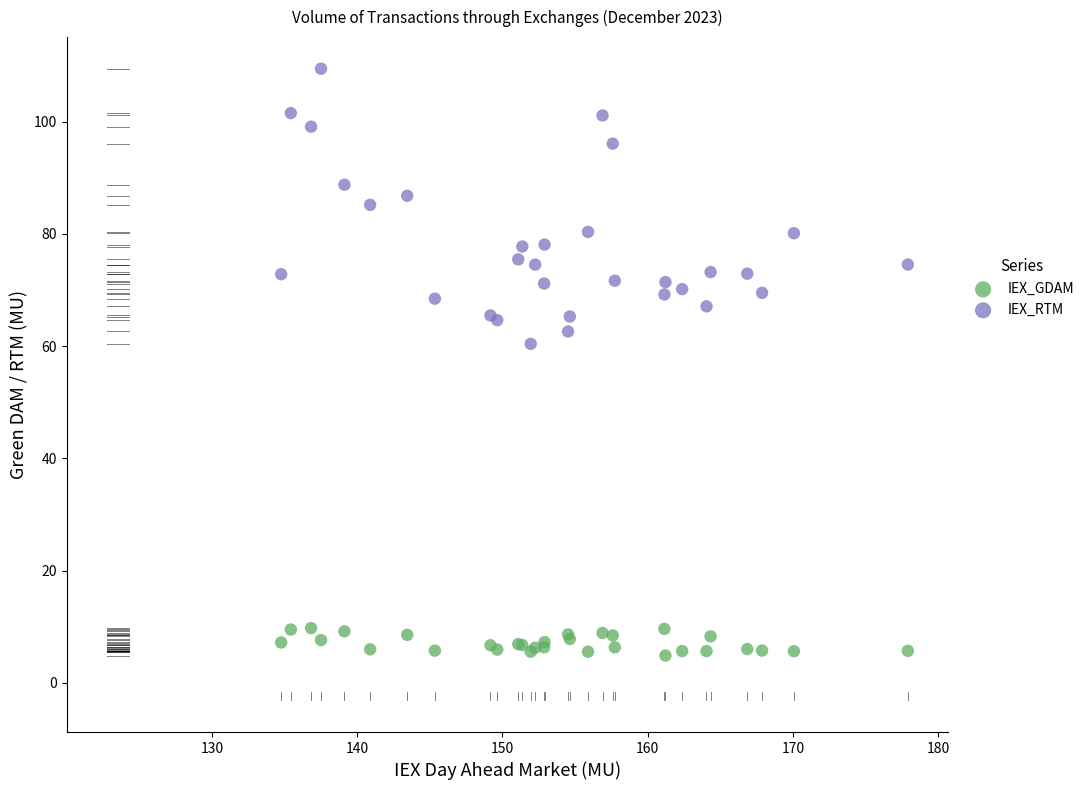

Which series reaches the maximum Y coordinate?

IEX_RTM